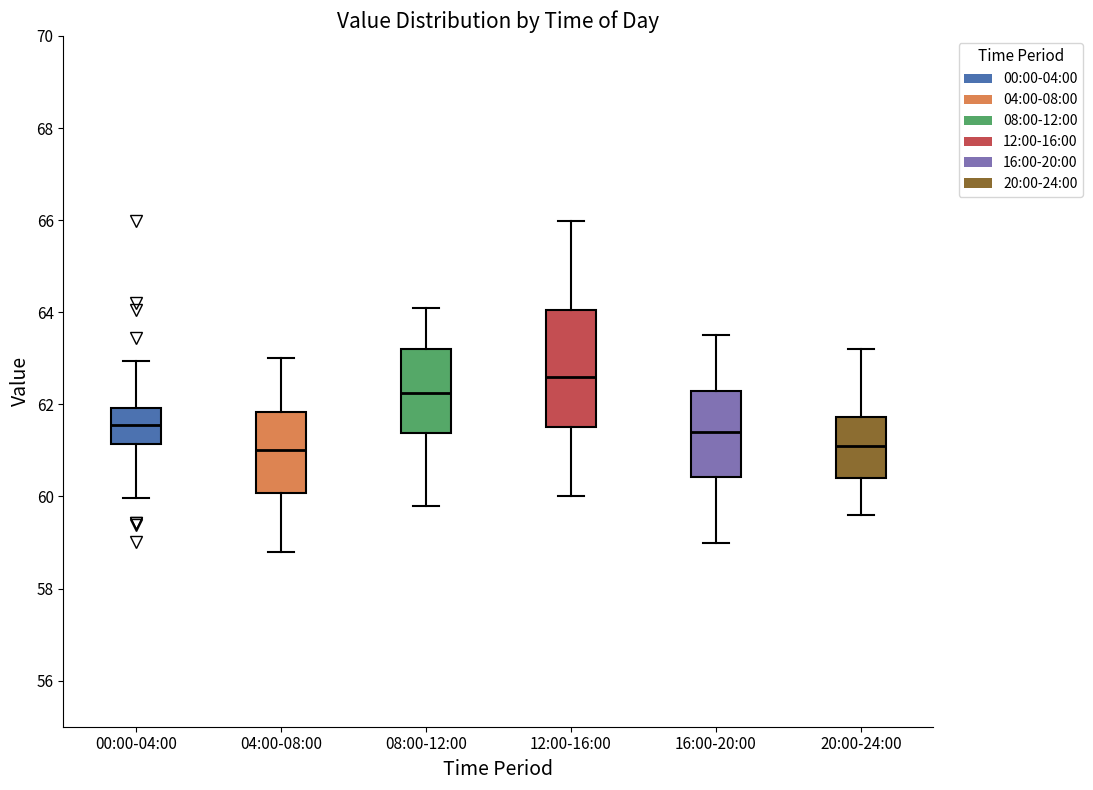

Reading left to right, transcribe this box plot: for each box, give where its median line is, the range the box spans, and where its two whiskers end, as read against the y-axis. The values are not printed on the chart, so give them approximately, as read against the axis.

00:00-04:00: median 61.6, box 61.2 to 62.0, whiskers 60.0 to 63.0
04:00-08:00: median 61.0, box 60.0 to 61.8, whiskers 58.8 to 63.0
08:00-12:00: median 62.2, box 61.4 to 63.2, whiskers 59.8 to 64.2
12:00-16:00: median 62.6, box 61.6 to 64.0, whiskers 60.0 to 66.0
16:00-20:00: median 61.4, box 60.4 to 62.4, whiskers 59.0 to 63.6
20:00-24:00: median 61.2, box 60.4 to 61.8, whiskers 59.6 to 63.2